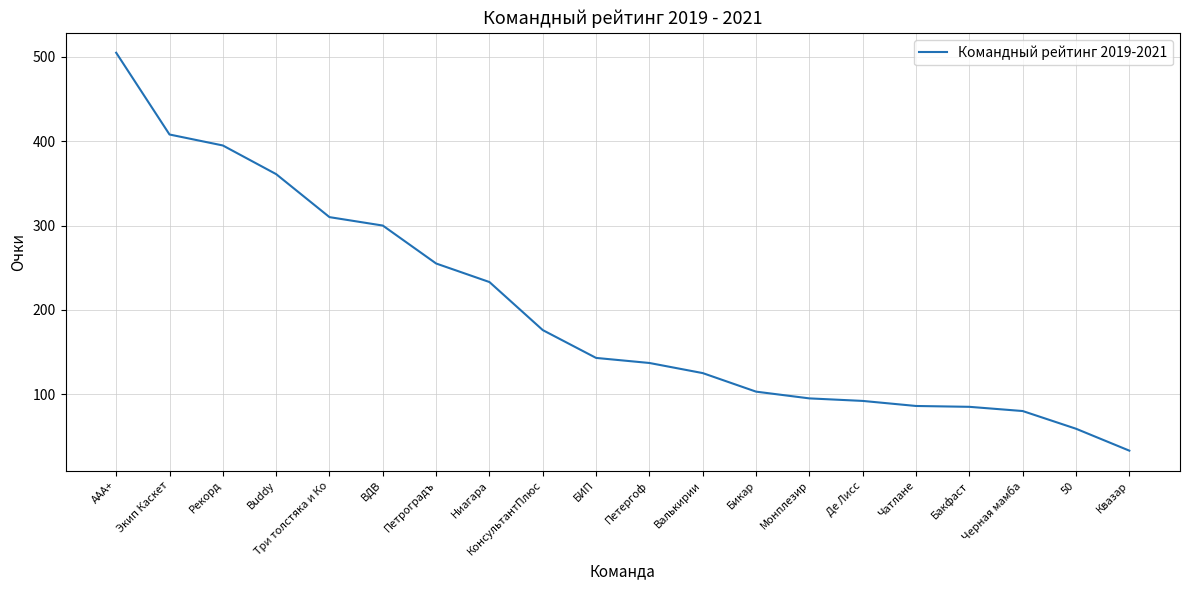

What is the sum of all values?

3981